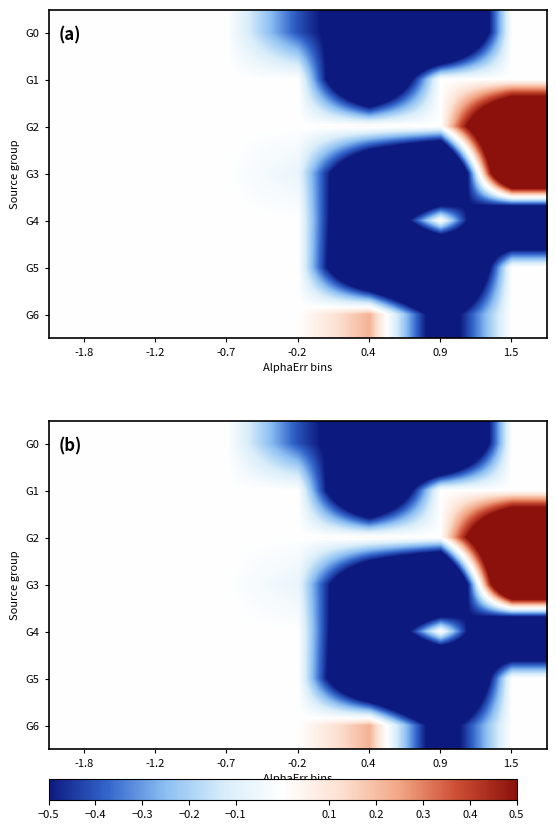

True or false: G6 has a value of 0.0 at -1.8.

True